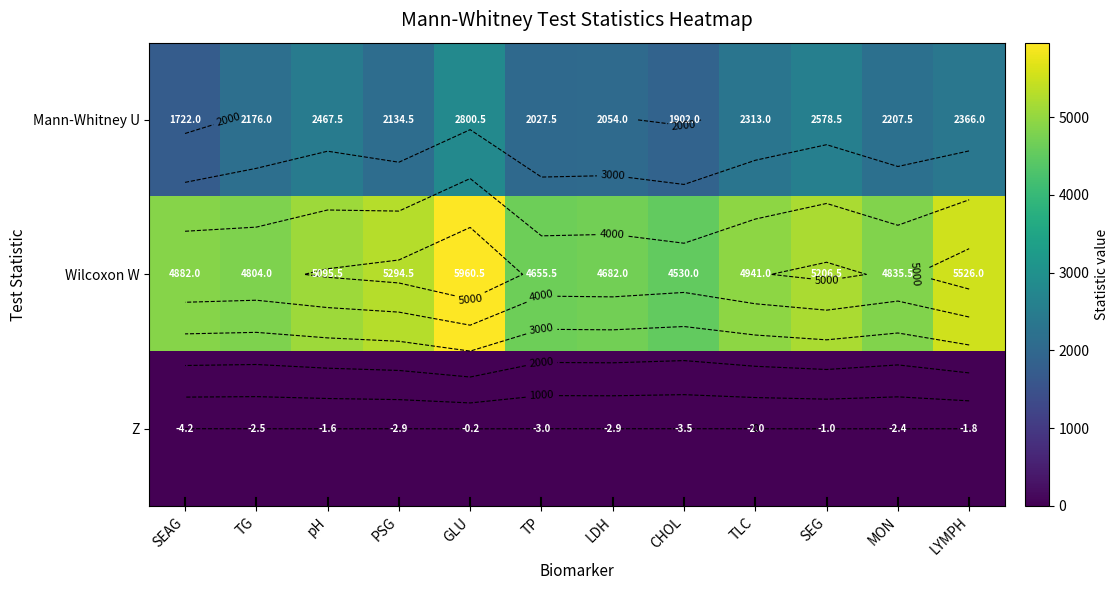

The Mann-Whitney U series shows 2800.5 at GLU. True or false?

True